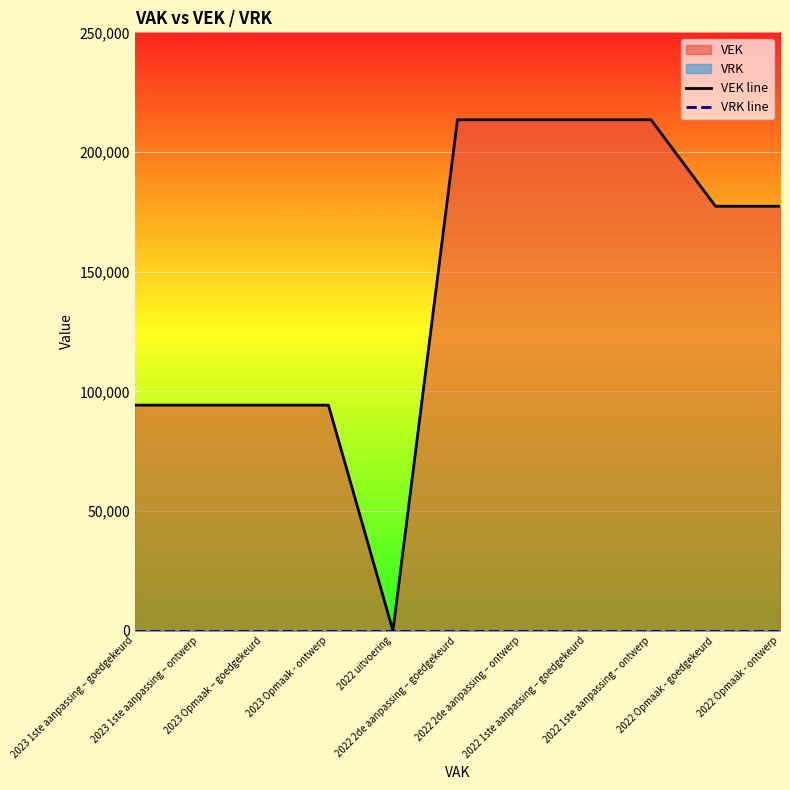

Reading left to right, list all the values displayed in this chart.

VEK line: 2023 1ste aanpassing – goedgekeurd=94243	2023 1ste aanpassing – ontwerp=94243	2023 Opmaak – goedgekeurd=94243	2023 Opmaak - ontwerp=94243	2022 uitvoering=0	2022 2de aanpassing – goedgekeurd=213474	2022 2de aanpassing – ontwerp=213474	2022 1ste aanpassing – goedgekeurd=213474	2022 1ste aanpassing – ontwerp=213474	2022 Opmaak - goedgekeurd=177335	2022 Opmaak - ontwerp=177335
VRK line: 2023 1ste aanpassing – goedgekeurd=0	2023 1ste aanpassing – ontwerp=0	2023 Opmaak – goedgekeurd=0	2023 Opmaak - ontwerp=0	2022 uitvoering=0	2022 2de aanpassing – goedgekeurd=0	2022 2de aanpassing – ontwerp=0	2022 1ste aanpassing – goedgekeurd=0	2022 1ste aanpassing – ontwerp=0	2022 Opmaak - goedgekeurd=0	2022 Opmaak - ontwerp=0